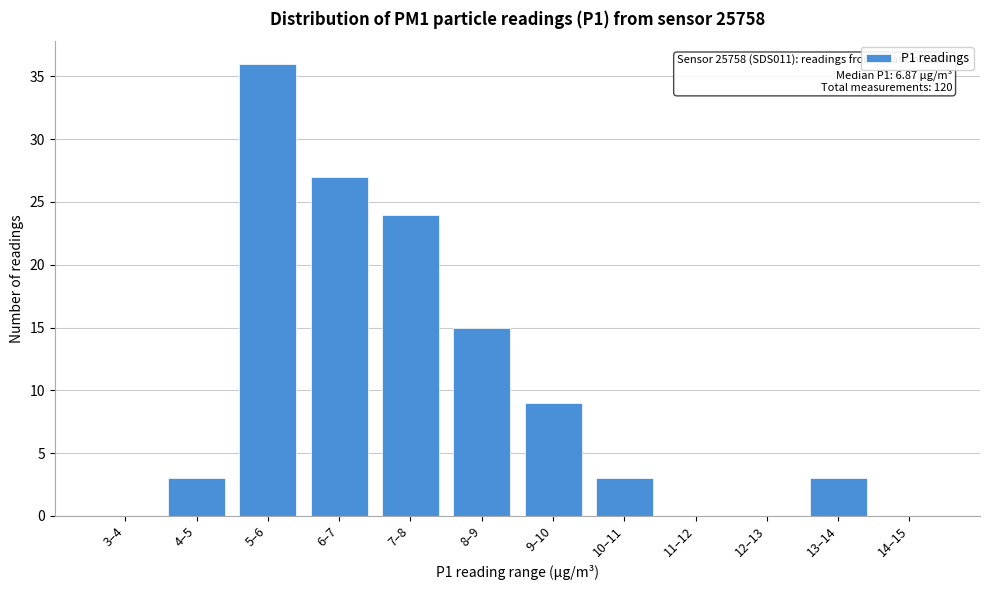

Reading right to left, transcribe all the data shown in this chart.

14–15=0	13–14=3	12–13=0	11–12=0	10–11=3	9–10=9	8–9=15	7–8=24	6–7=27	5–6=36	4–5=3	3–4=0